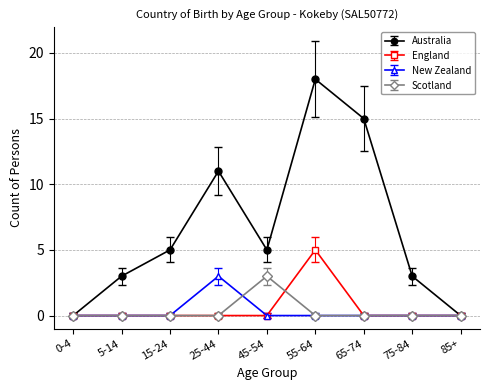

Which series changed the most between 15-24 and 55-64?

Australia